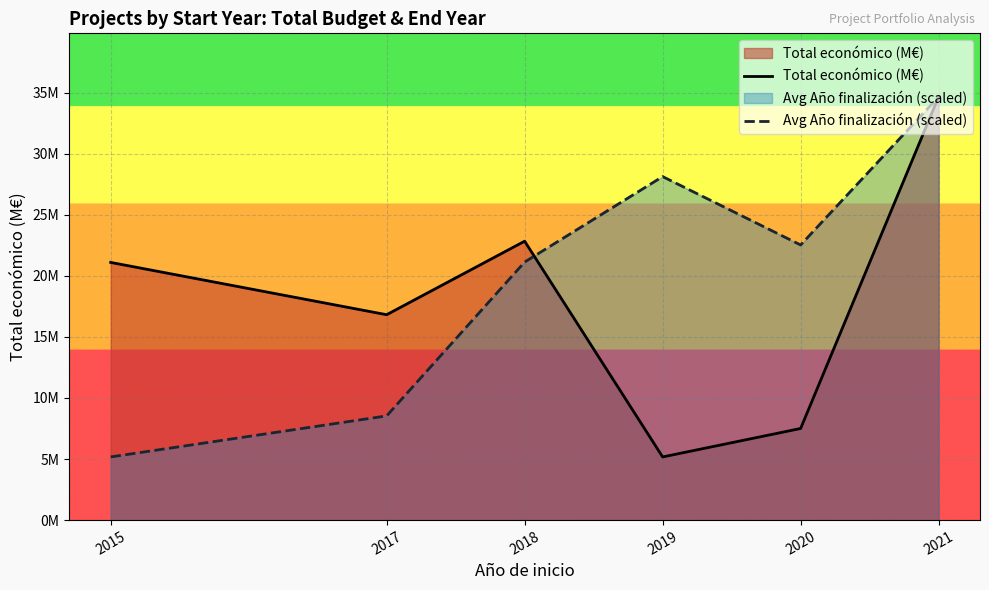

Rank the series at 2019 from lowest to highest value.

Total económico (M€), Avg Año finalización (scaled)